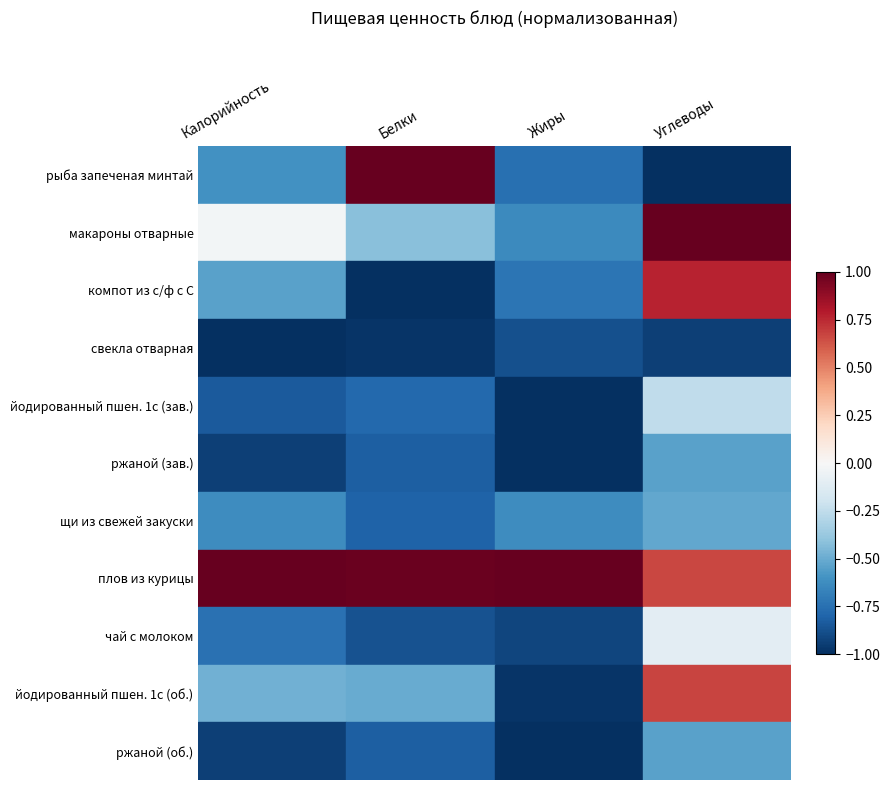

What is the difference between the highest and lowest values at Углеводы?

2.0